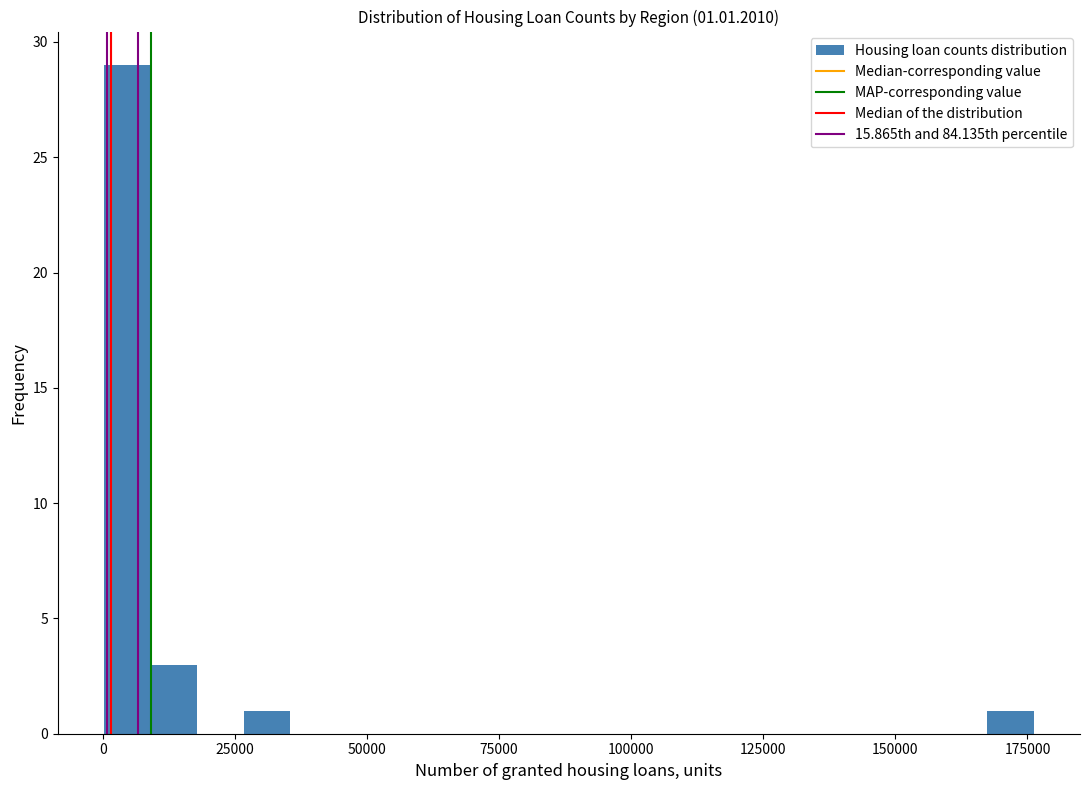

Around what value on the x-axis is the tallest bar? Give the approximate position of its centre, as read against the axis.

5000